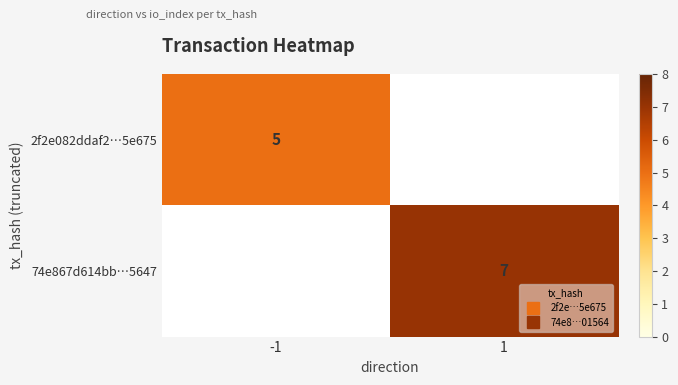

What is the minimum value for 2f2e082ddaf2…5e675?

5.0